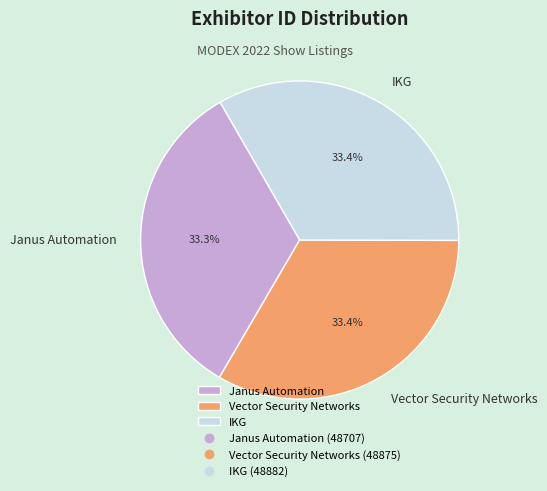

Count the number of slices in the pie.

3